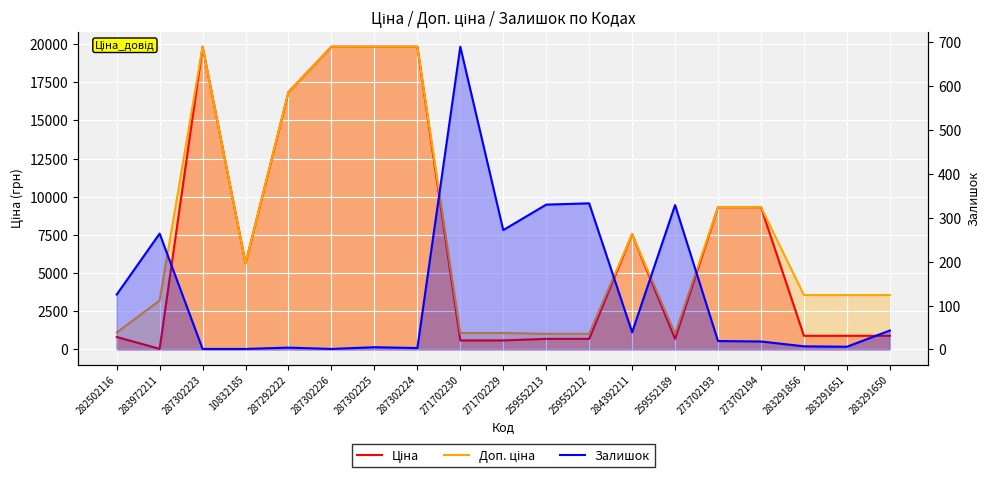

Which category has the highest value in the Ціна series?

287302223